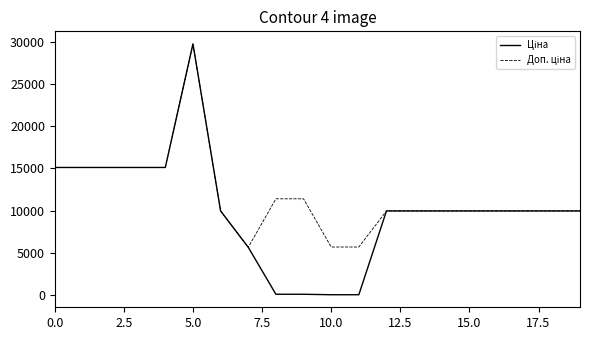

Does the chart have visible grid lines?

No